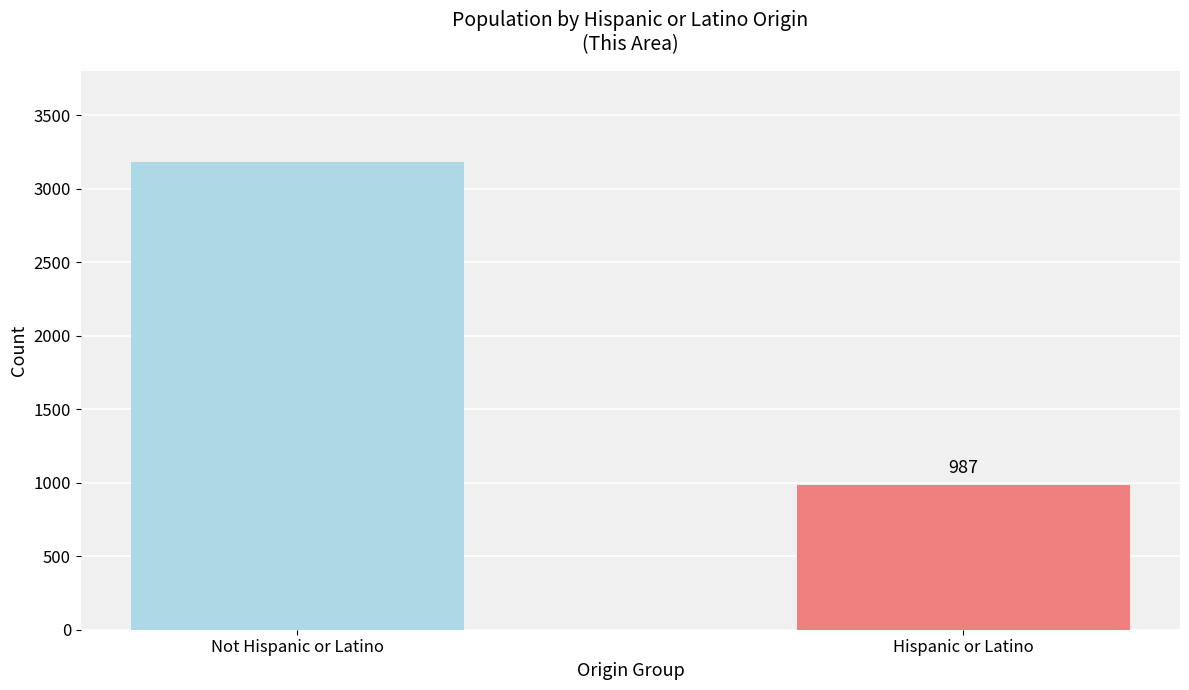

Count the values in the range 987 to 3181.

2